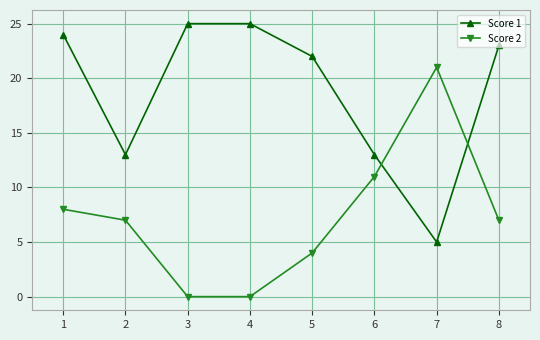

Where is Score 2 nearest to the value 10?

6